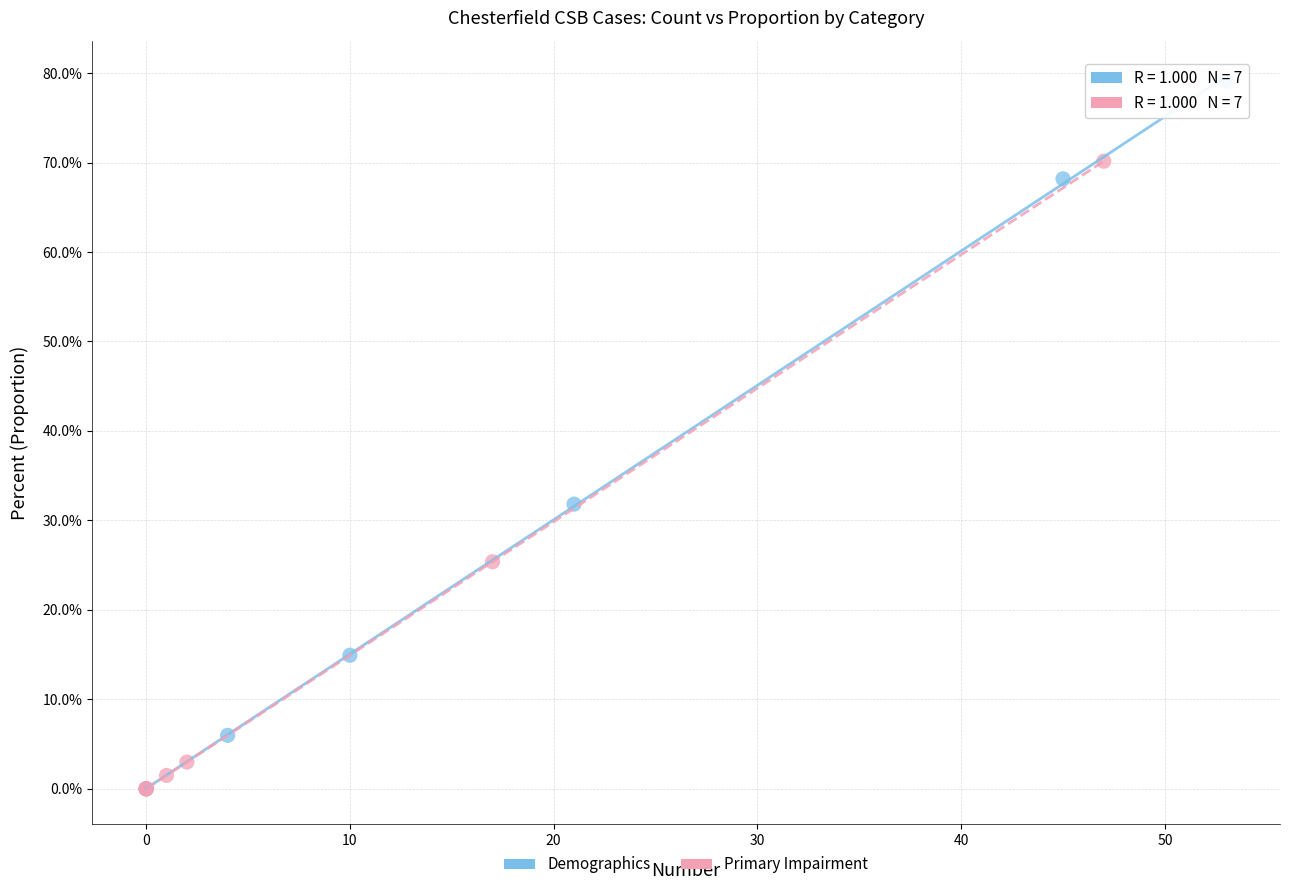

Which series reaches the maximum Y coordinate?

Demographics